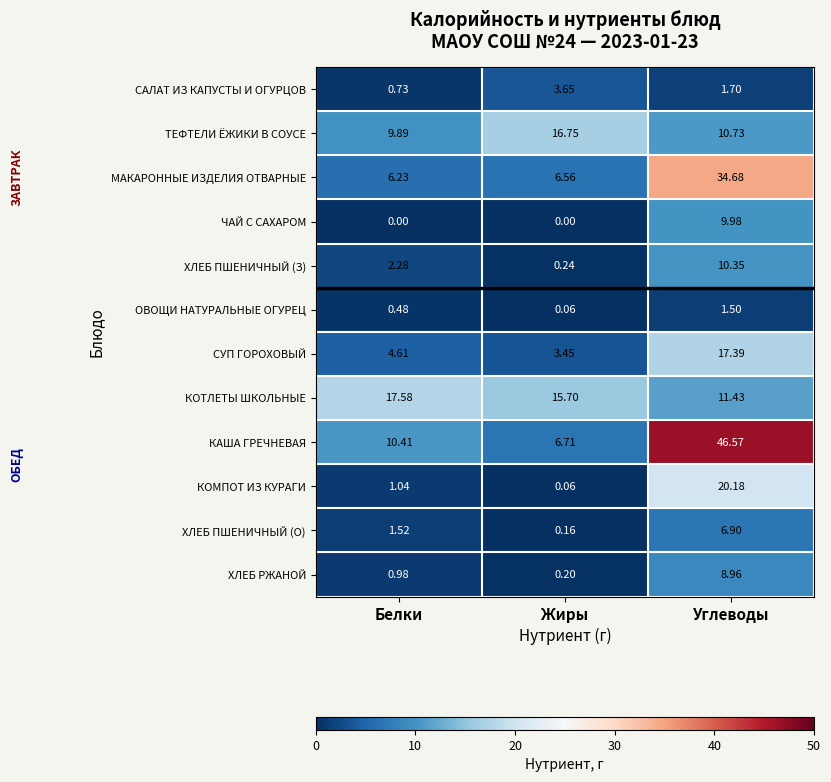

Which series has the largest total across all categories?

КАША ГРЕЧНЕВАЯ